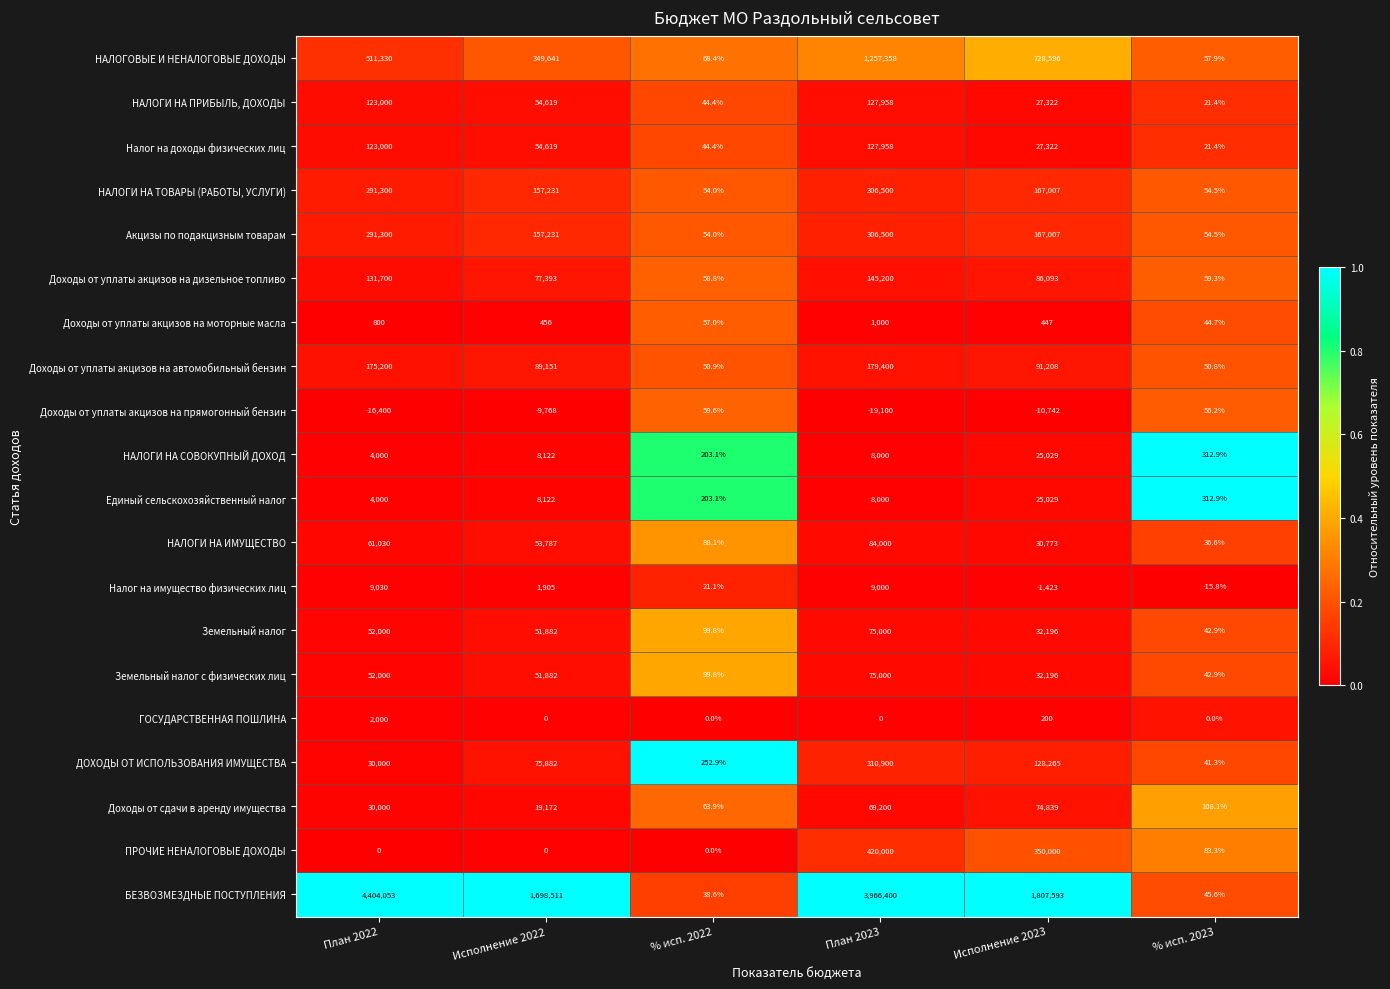

What is the approximate value of НАЛОГИ НА ТОВАРЫ (РАБОТЫ, УСЛУГИ) at % исп. 2023?

54.5